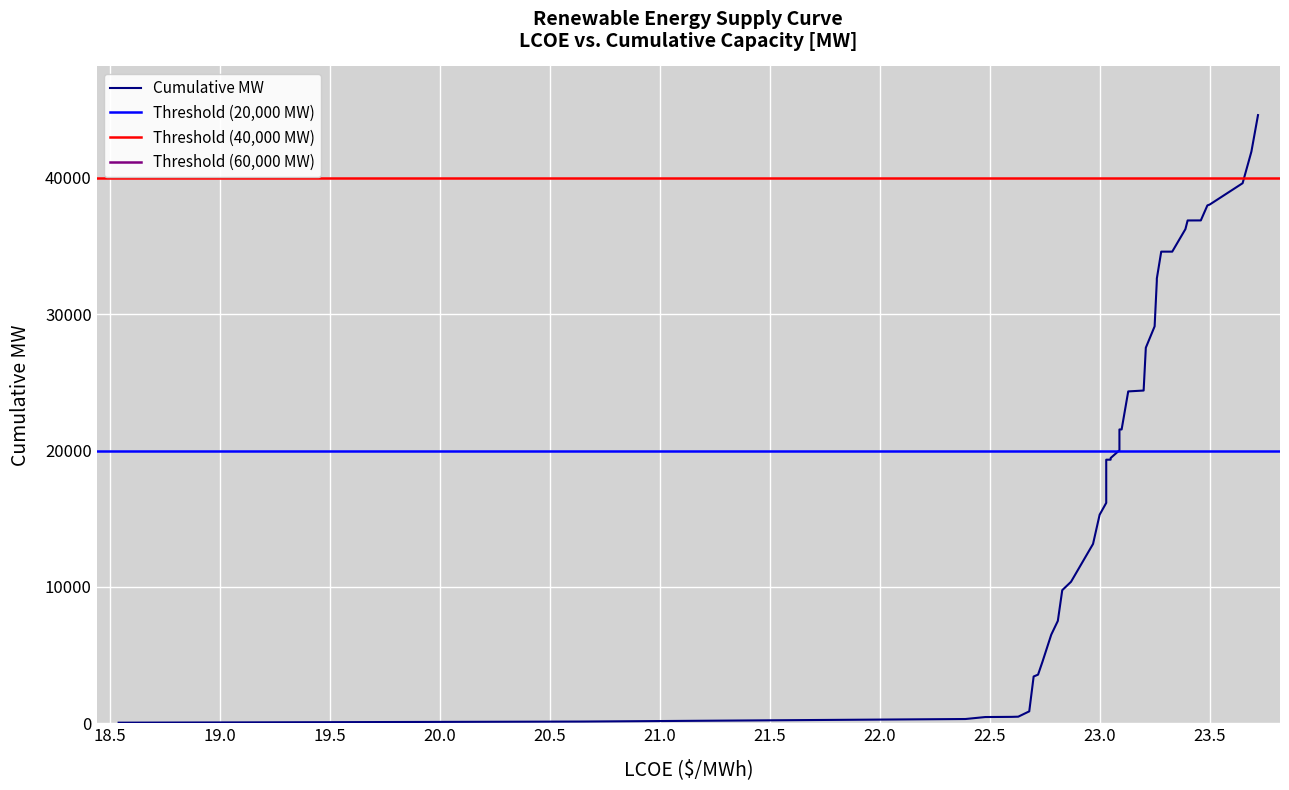

Between 13 and 38, which is larger?

38